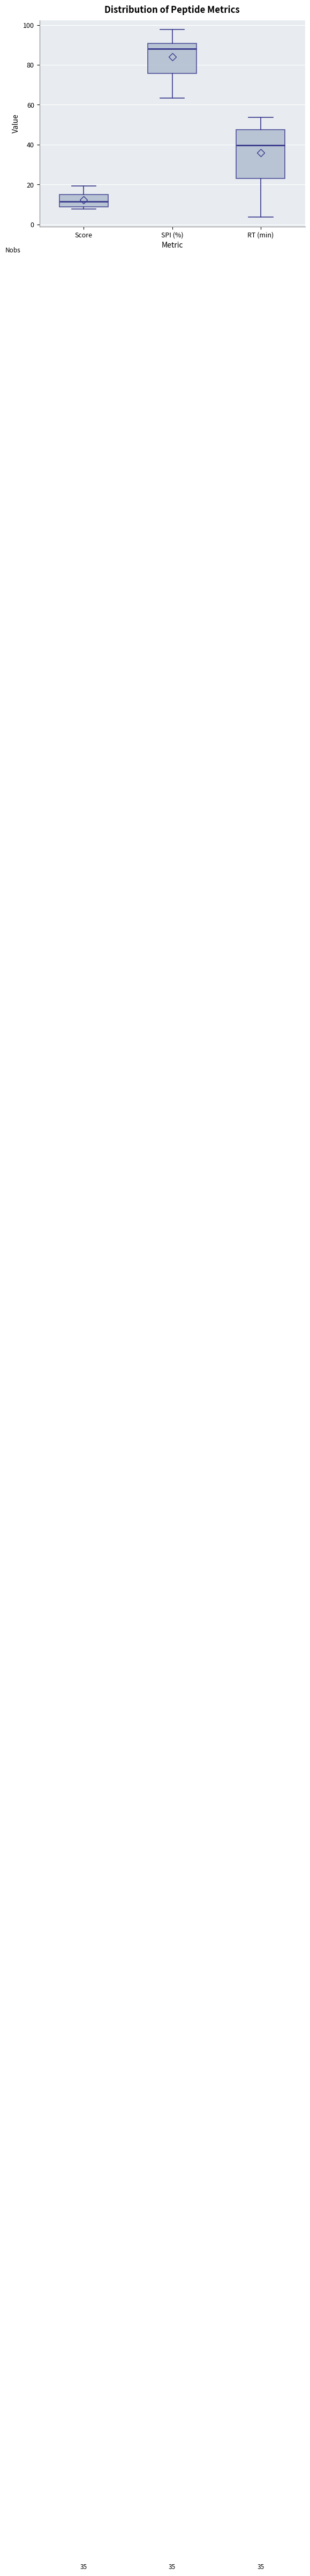

Where does the lower whisker of the box for RT (min) end on the y-axis? The values are not printed on the chart, so give them approximately, as read against the axis.

4